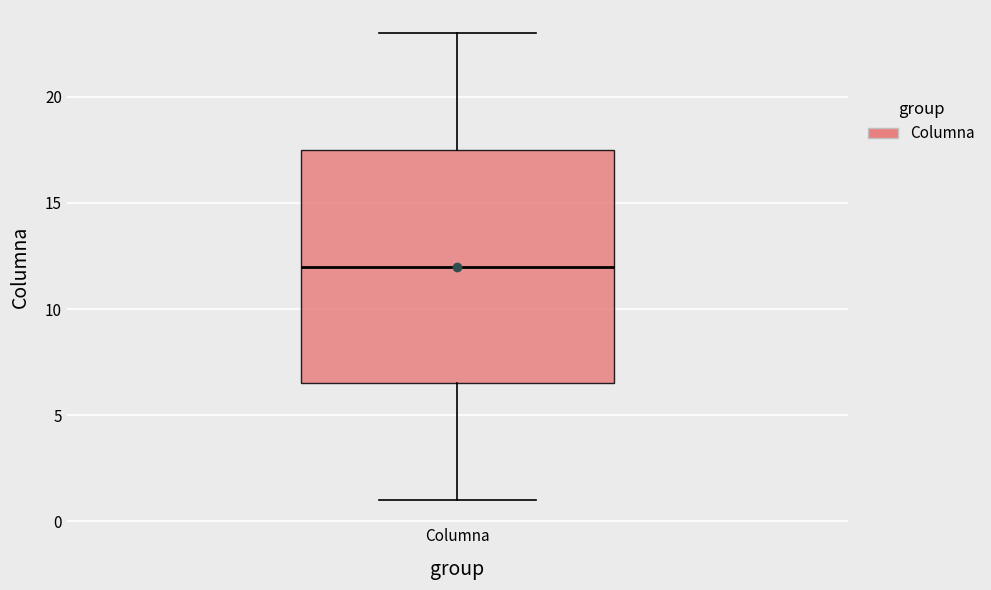

Read this box plot against the y-axis: the position of the median line, the range covered by the box, and the ends of both whiskers. The values are not printed on the chart, so give them approximately, as read against the axis.

median 12.0, box 6.5 to 17.5, whiskers 1.0 to 23.0